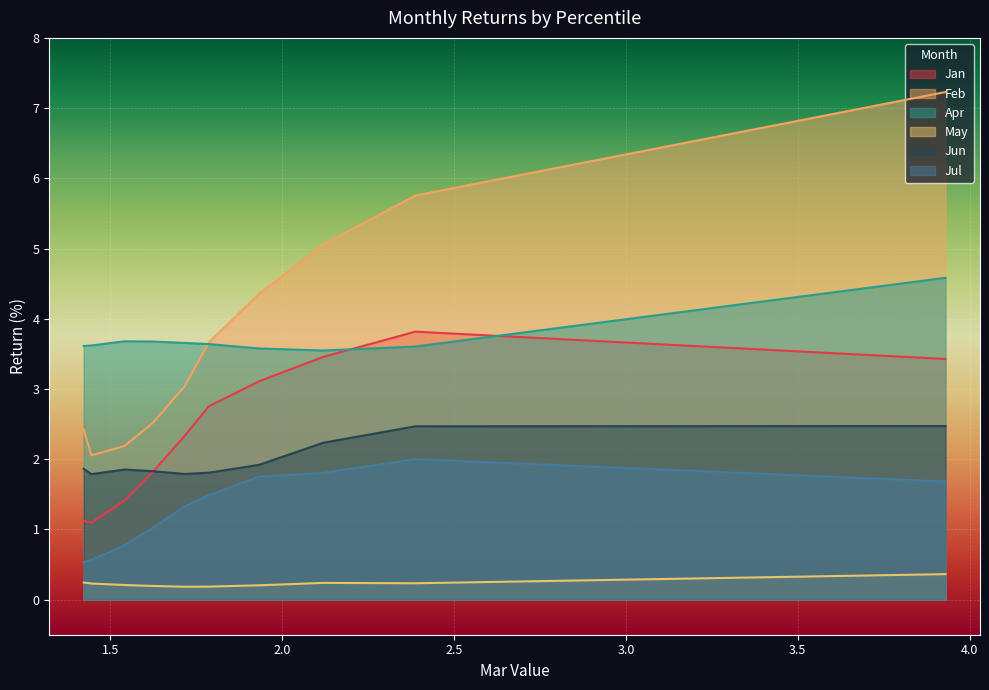

What is the spread (max minus min) of values at pct75?

3.5